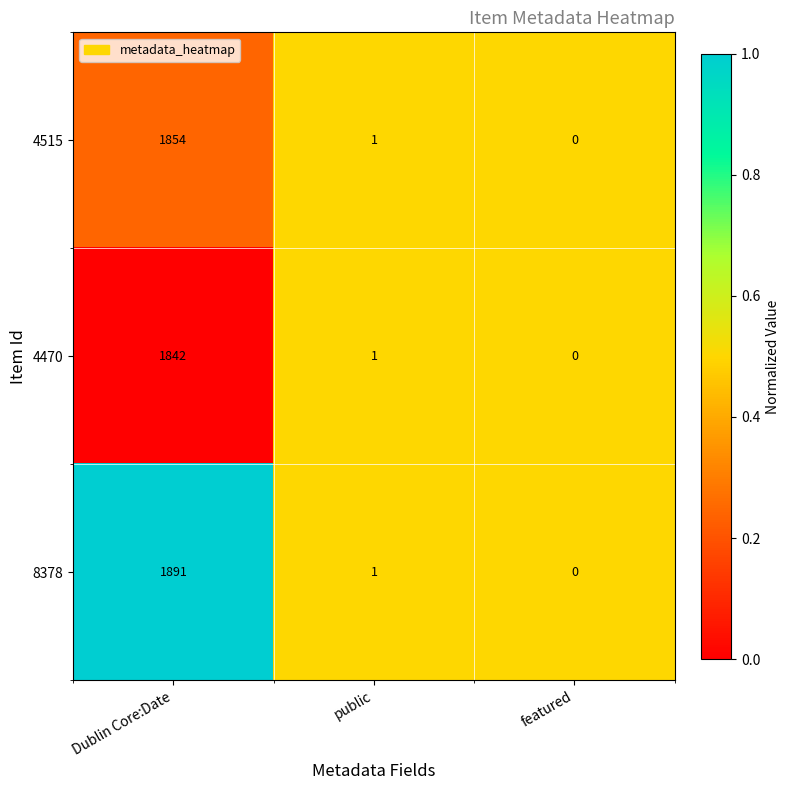

What is the difference between the 4515 values at public and Dublin Core:Date?

1853